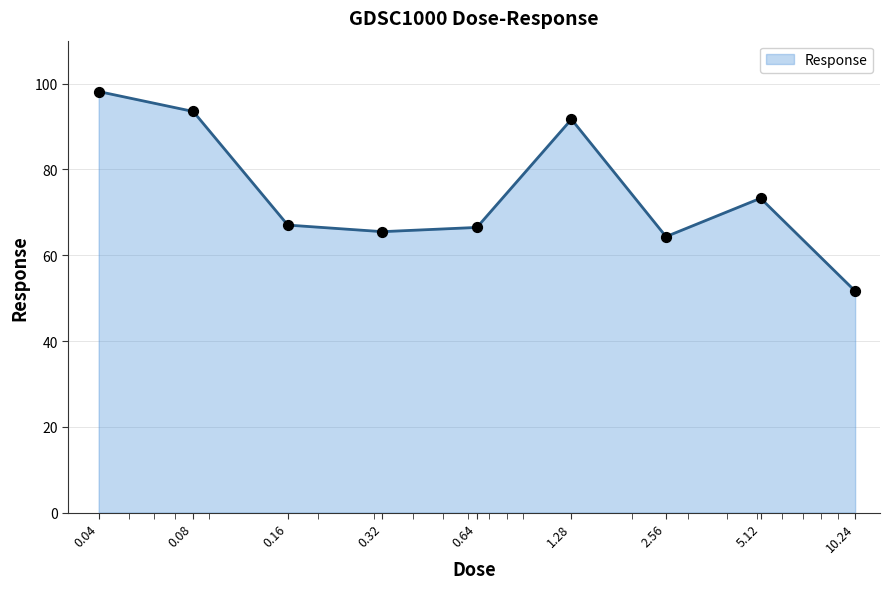

What is the minimum value shown in the chart?

51.6